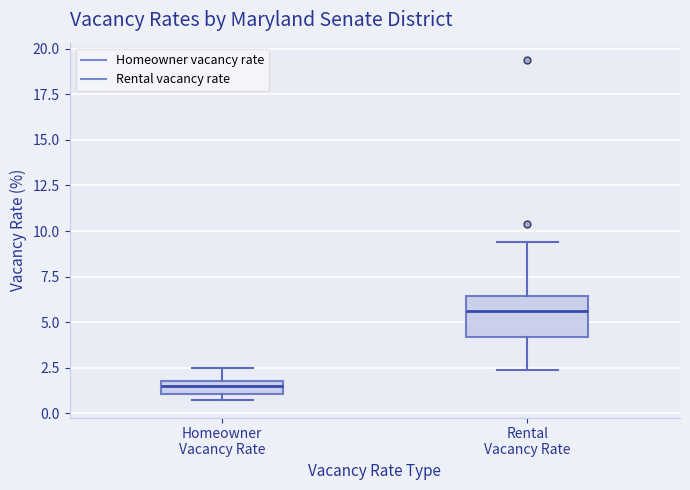

Which box is the tallest, from its lower edge to its upper edge?

Rental Vacancy Rate